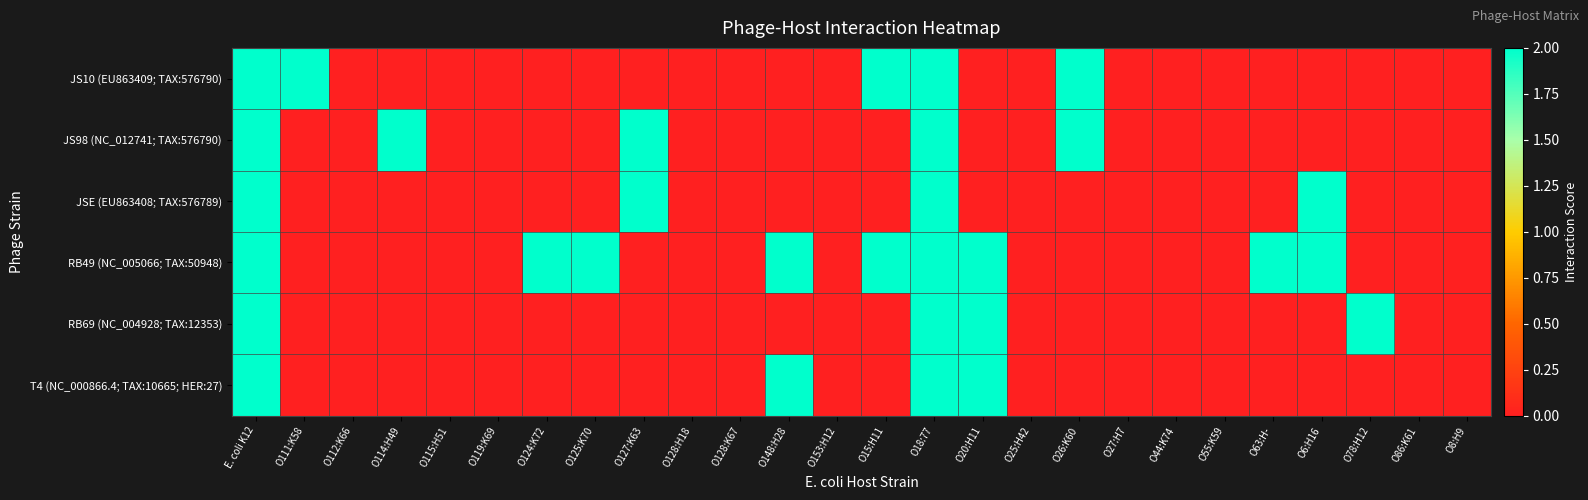

Which series has the widest spread of values?

JS10 (EU863409; TAX:576790)